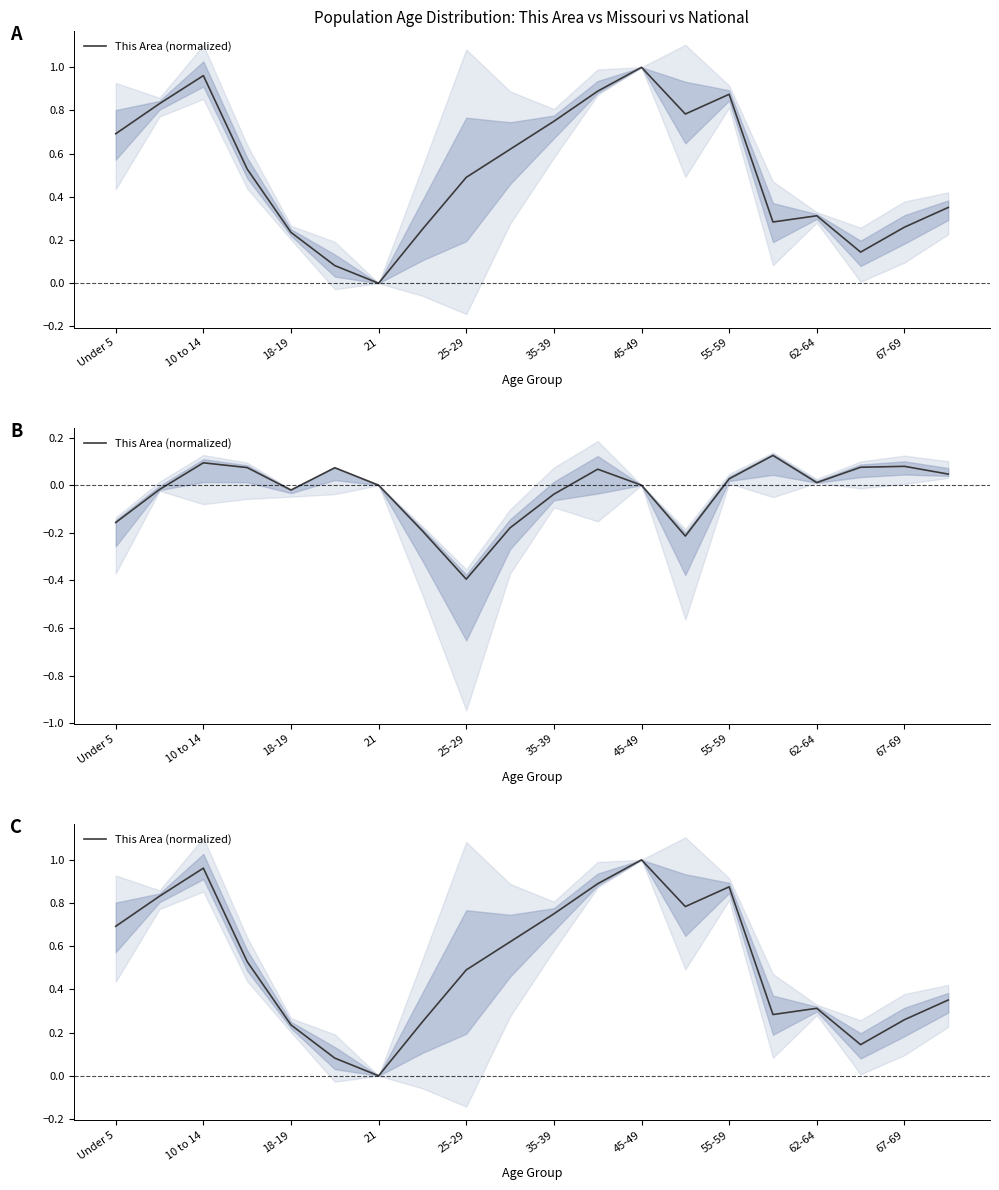

Does the chart display data point markers on the line(s)?

No